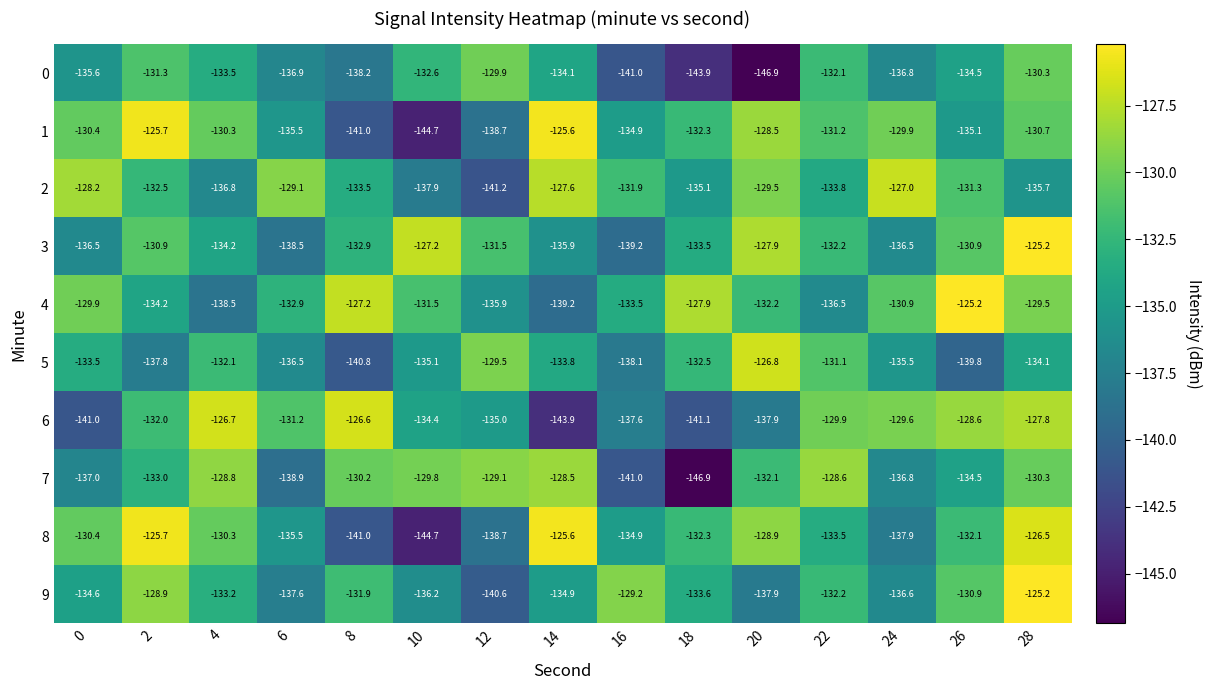

What is the difference between the second highest and minimum values in the 7 series?

18.3